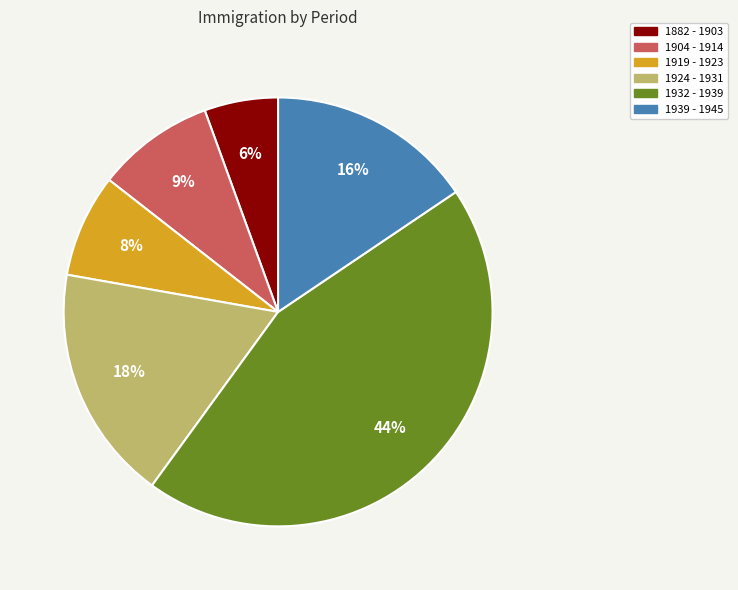

Is it true that 1882 - 1903 is 6% of the pie?

True